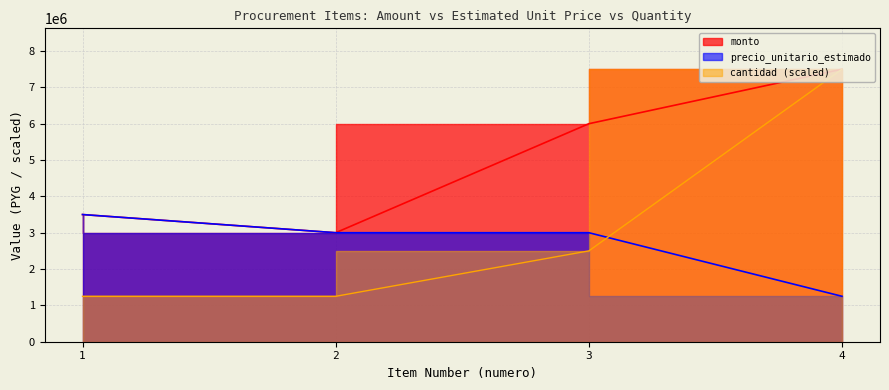

What is the greatest value displayed?

7500000